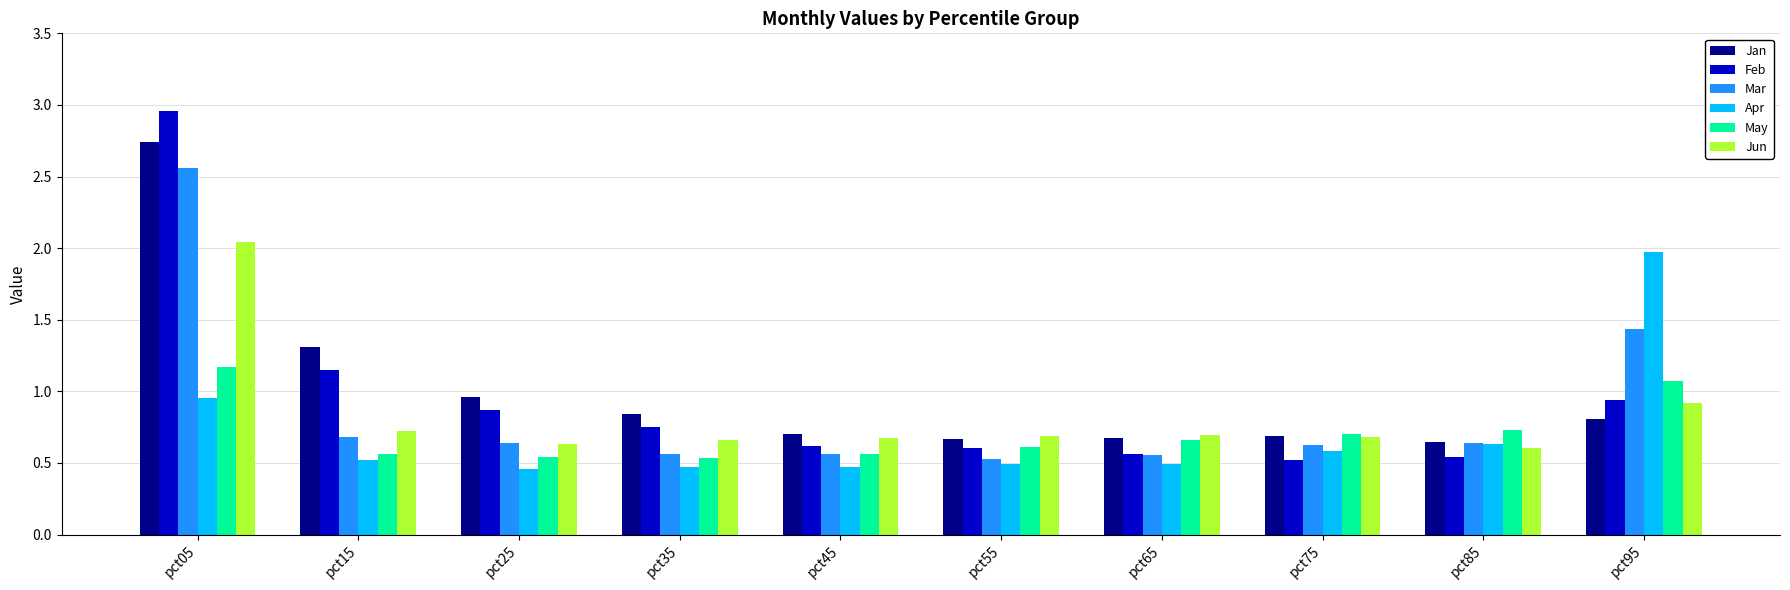

What is the sum of all Mar values?

8.8